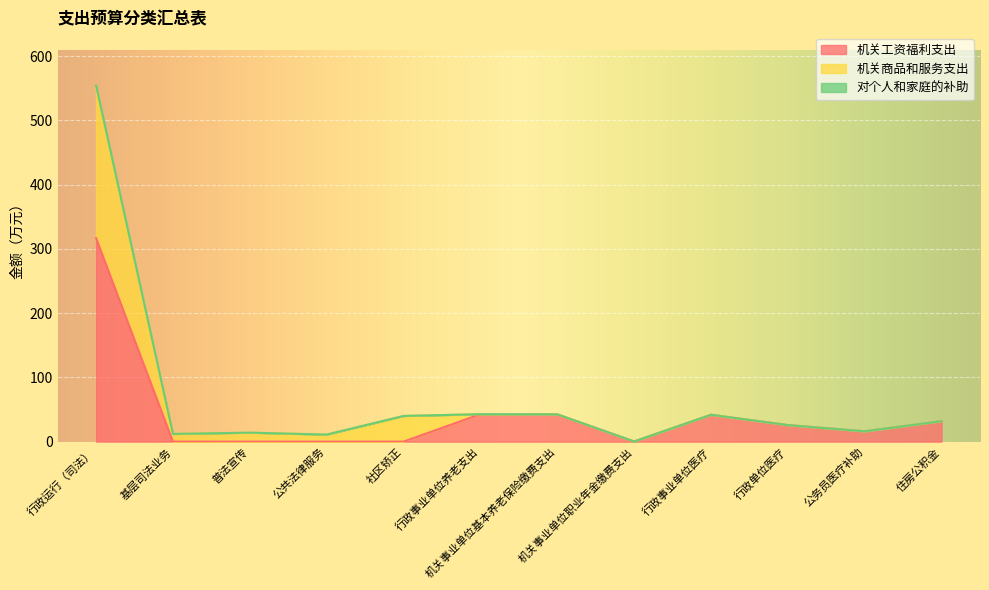

What are all the series names shown in the legend?

机关工资福利支出, 机关商品和服务支出, 对个人和家庭的补助